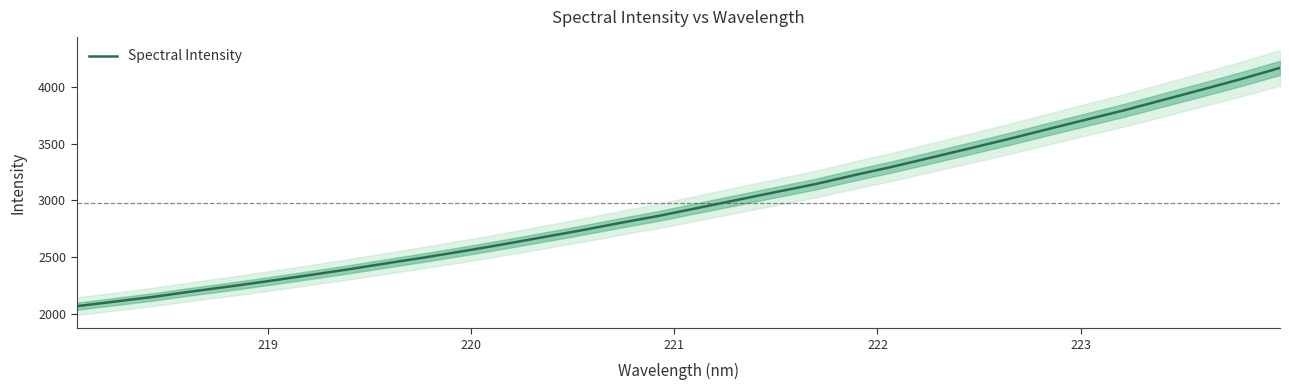

How many data points does each series have?

32